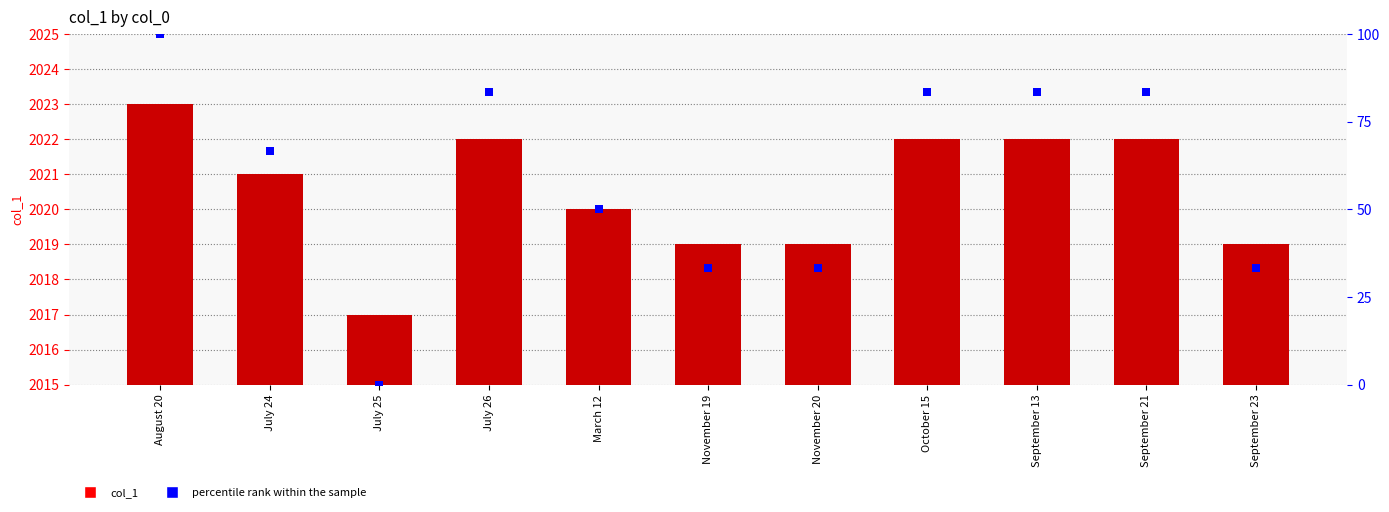

Which series reaches the minimum Y coordinate?

percentile rank within the sample